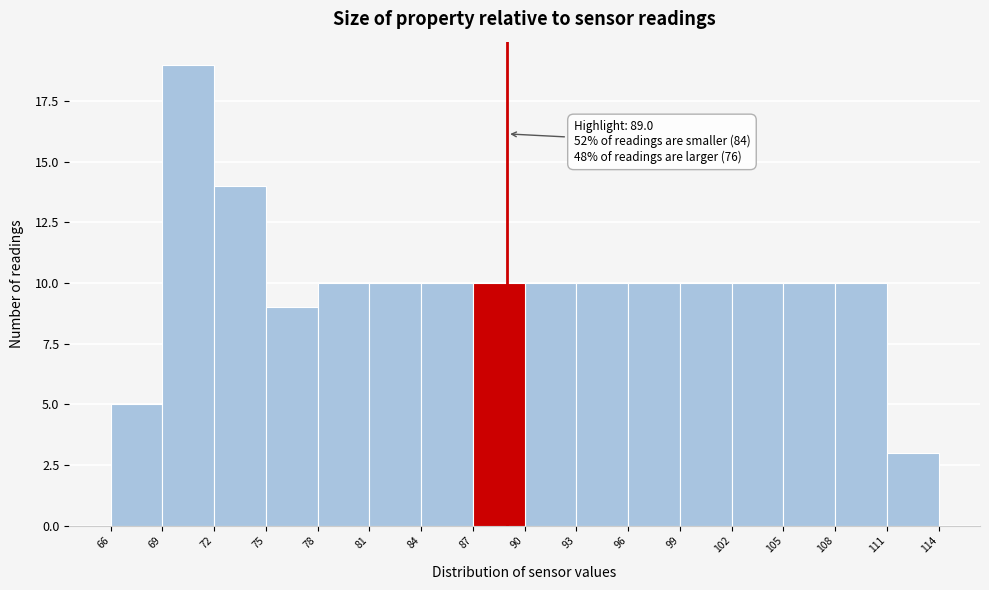

Which range on the x-axis has the tallest bar?

69 to 72